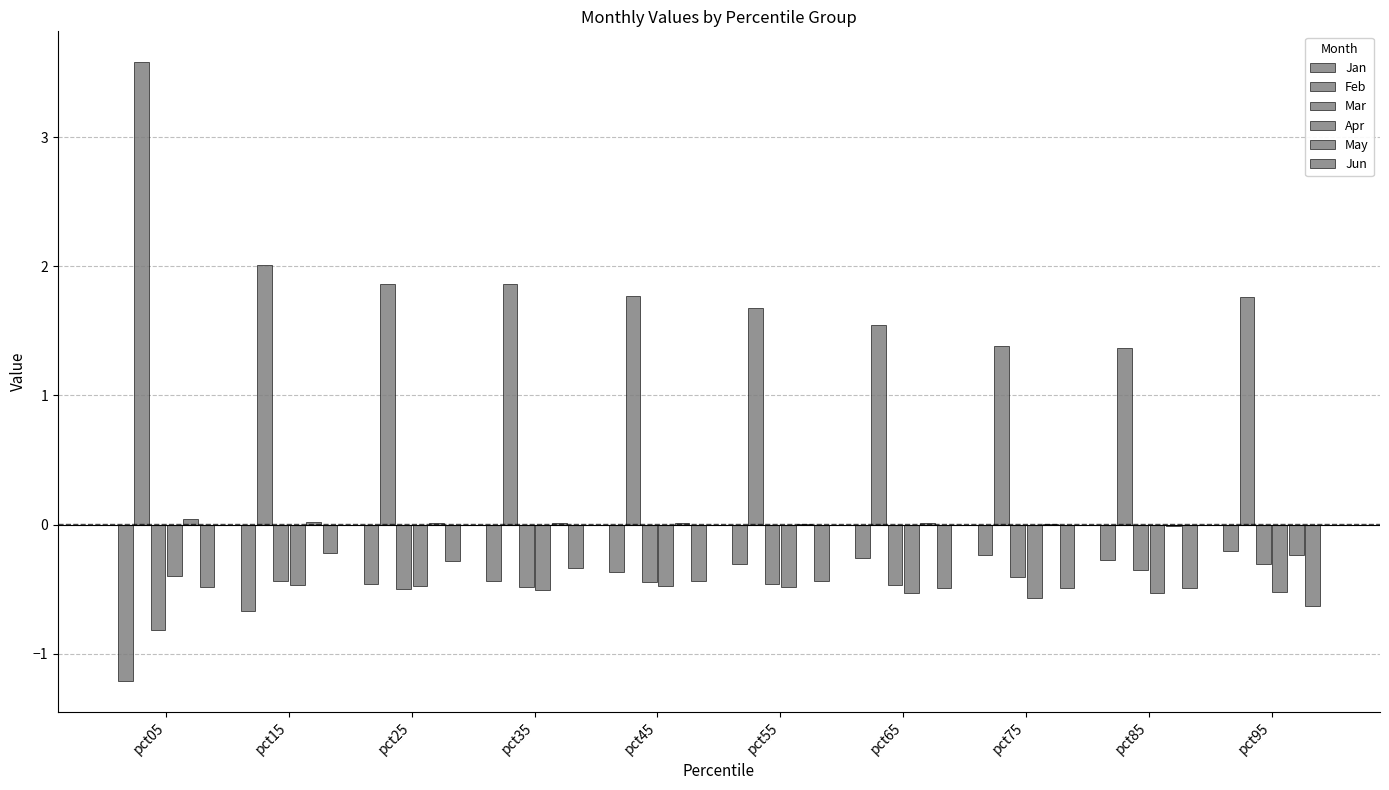

At pct25, list the series in order from smallest to largest.

Mar, Apr, Jan, Jun, May, Feb